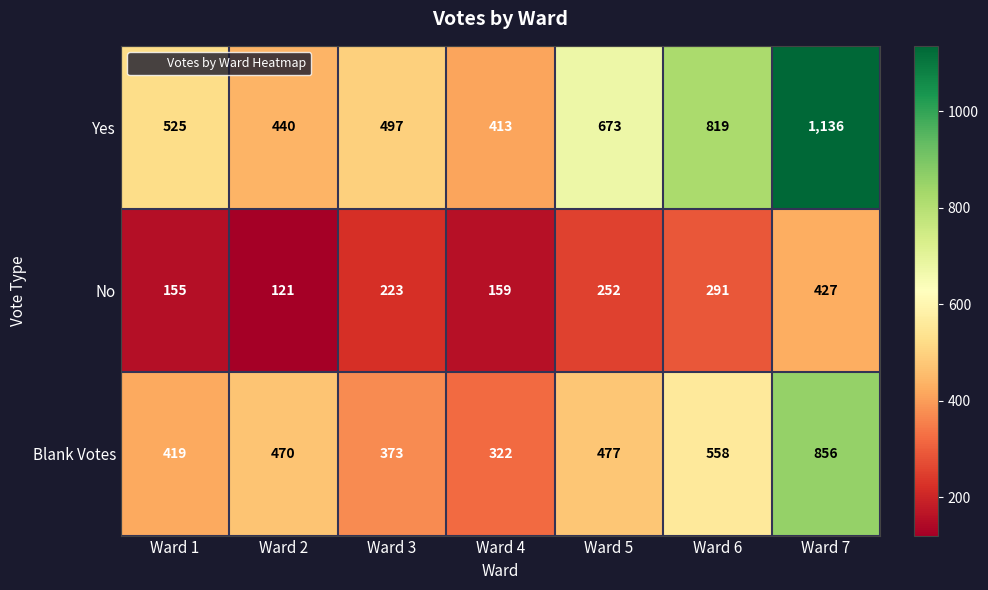

At Ward 5, list the series in order from smallest to largest.

No, Blank Votes, Yes